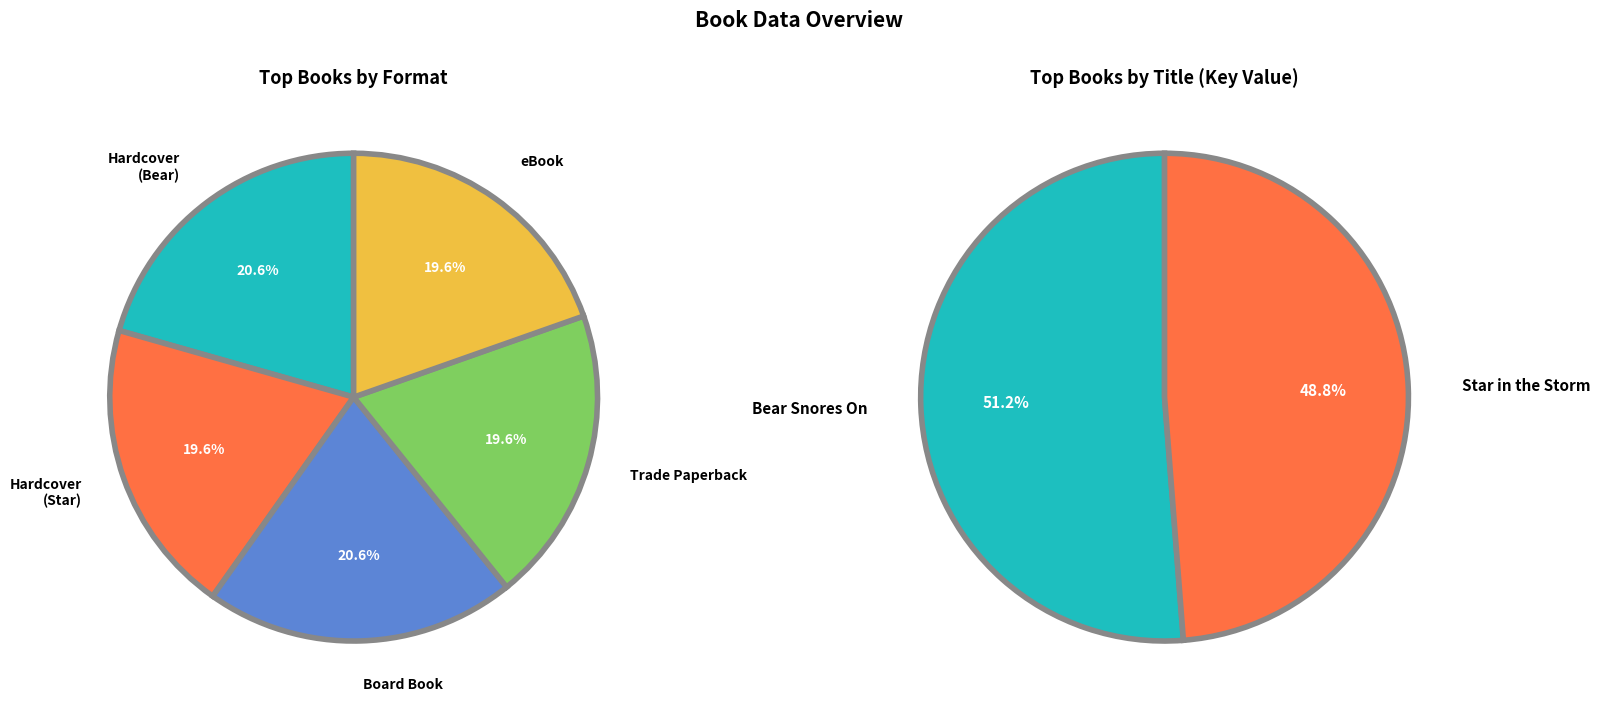

To the nearest percent, what is the average slice percentage?

50%